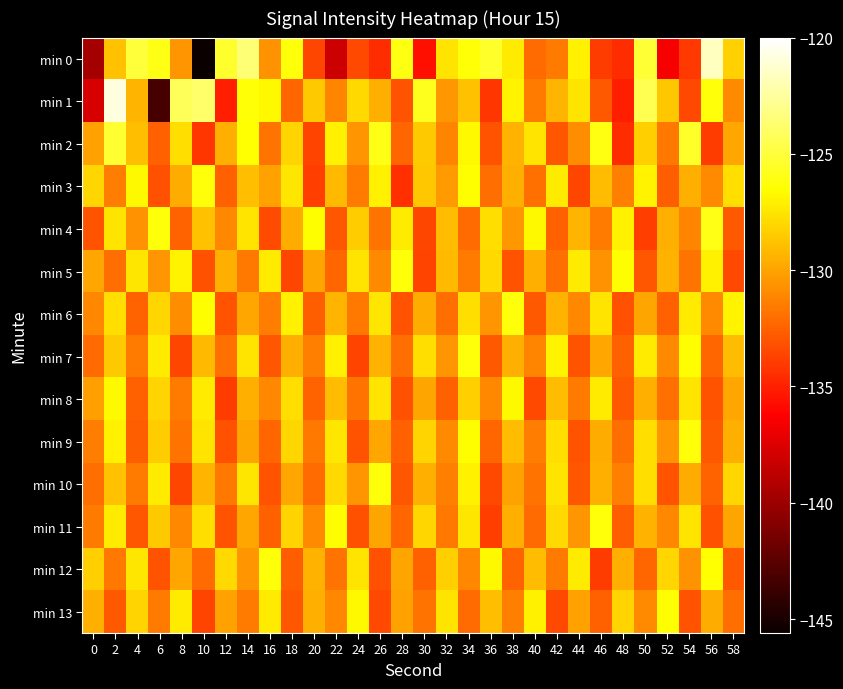

Count the number of categories in the chart.

30